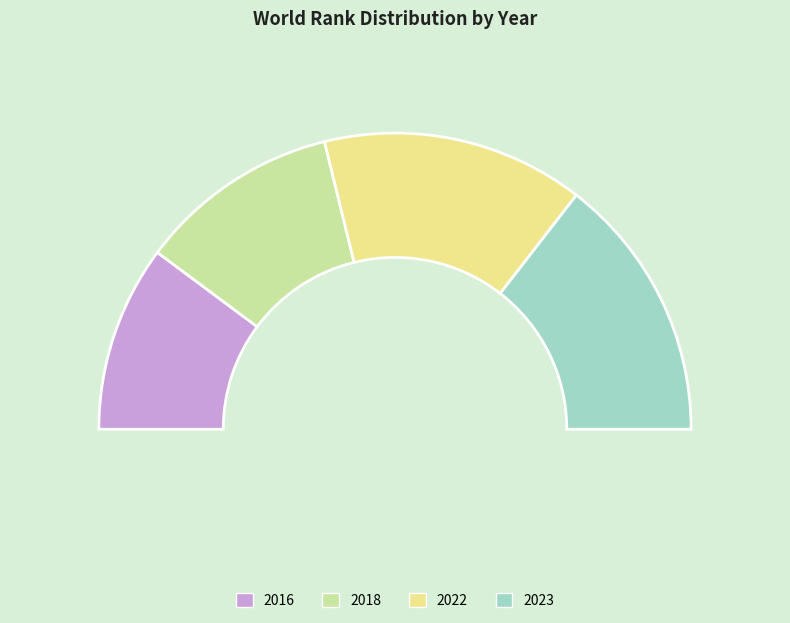

What is the change in value from 2016 to 2022?

+8803